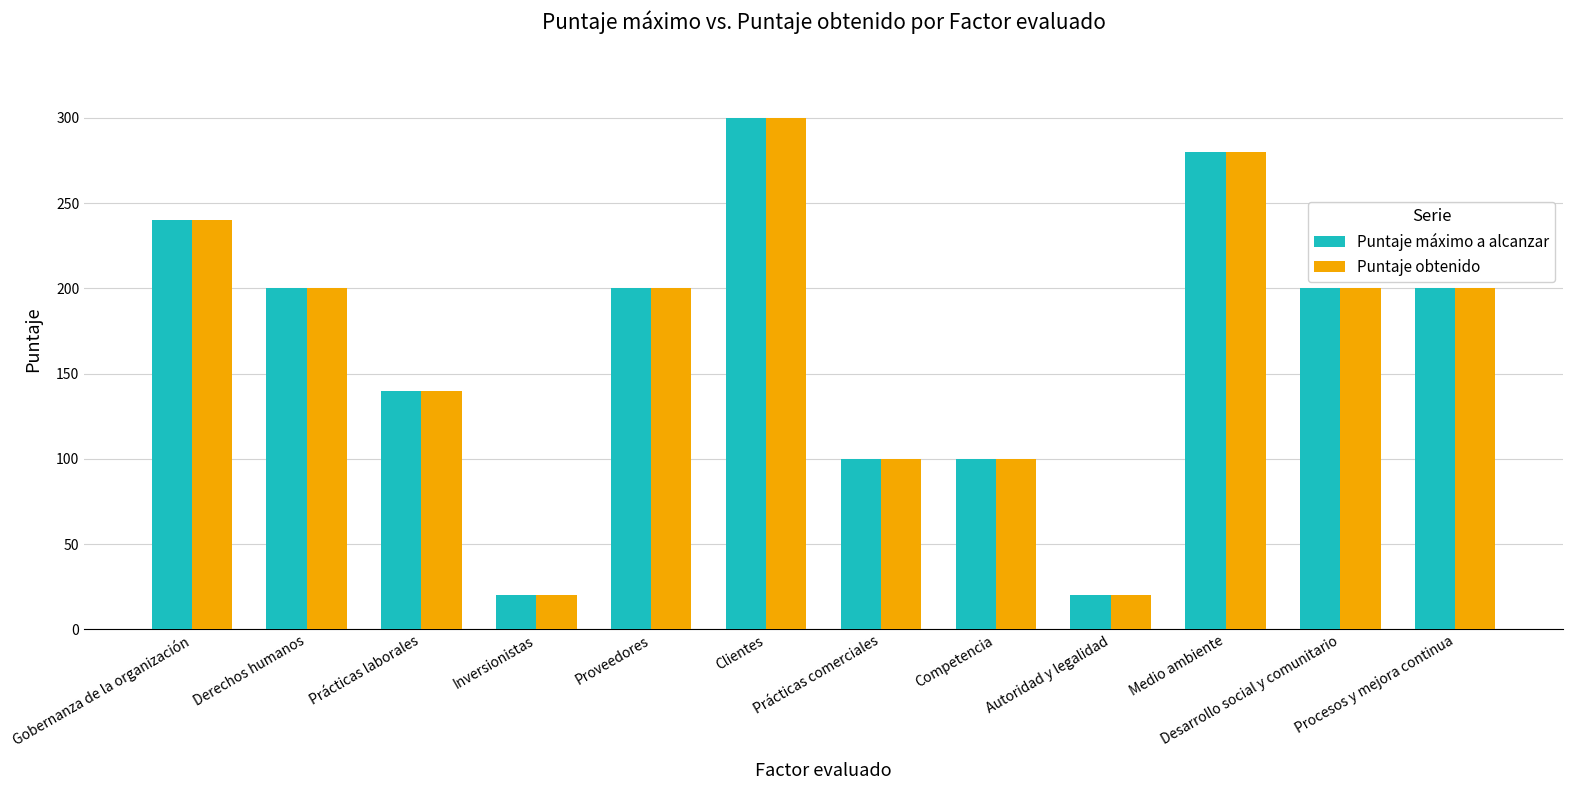

At how many categories does at least one series exceed 127?

8